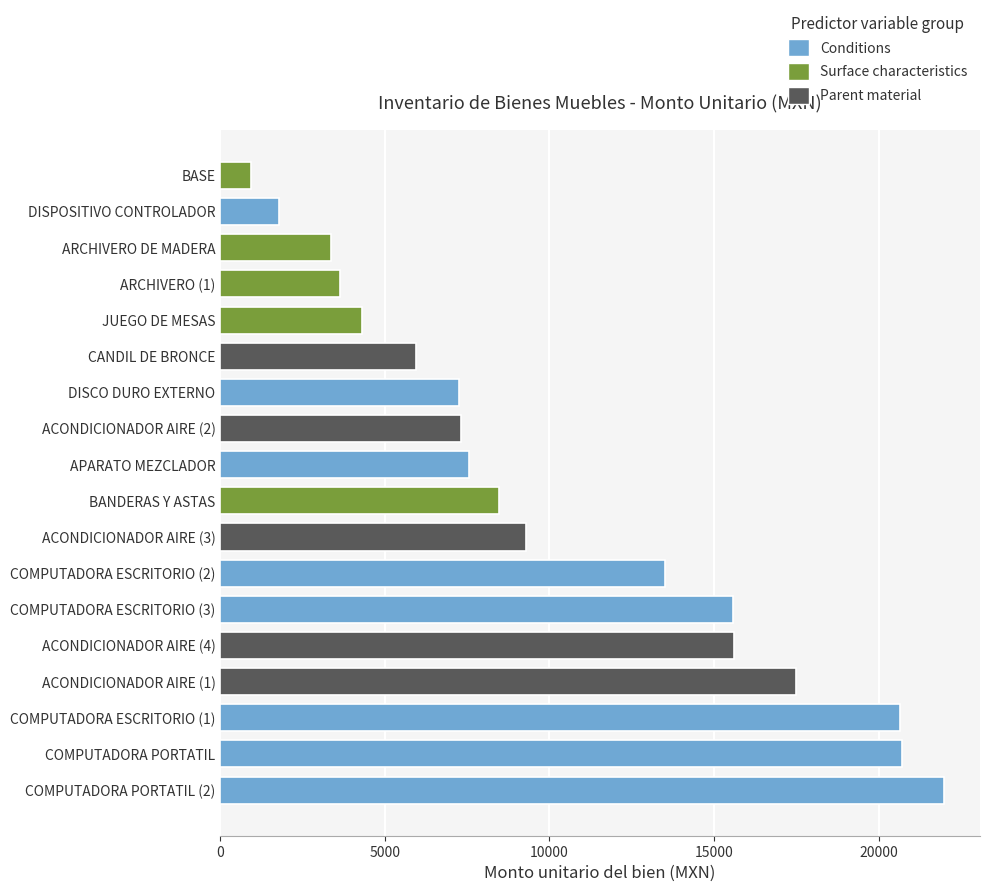

Is it true that the value at ACONDICIONADOR AIRE (2) is 1822.0?

False